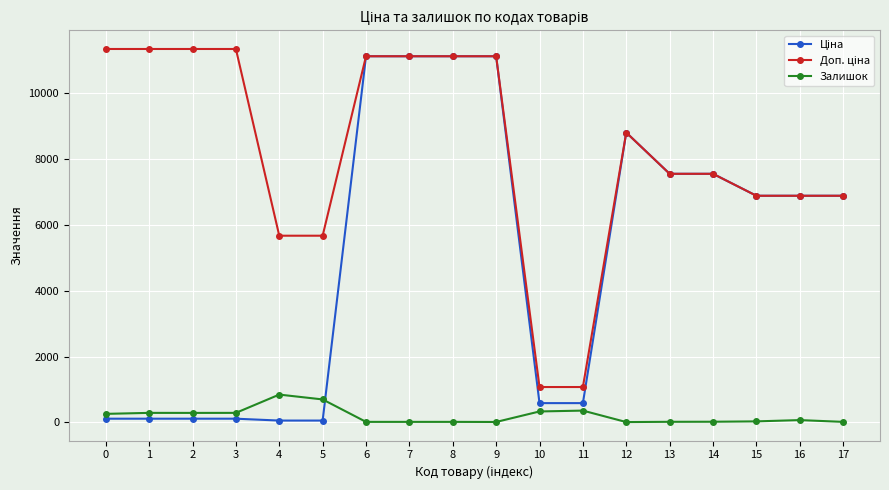

What is the greatest value displayed?

11334.0